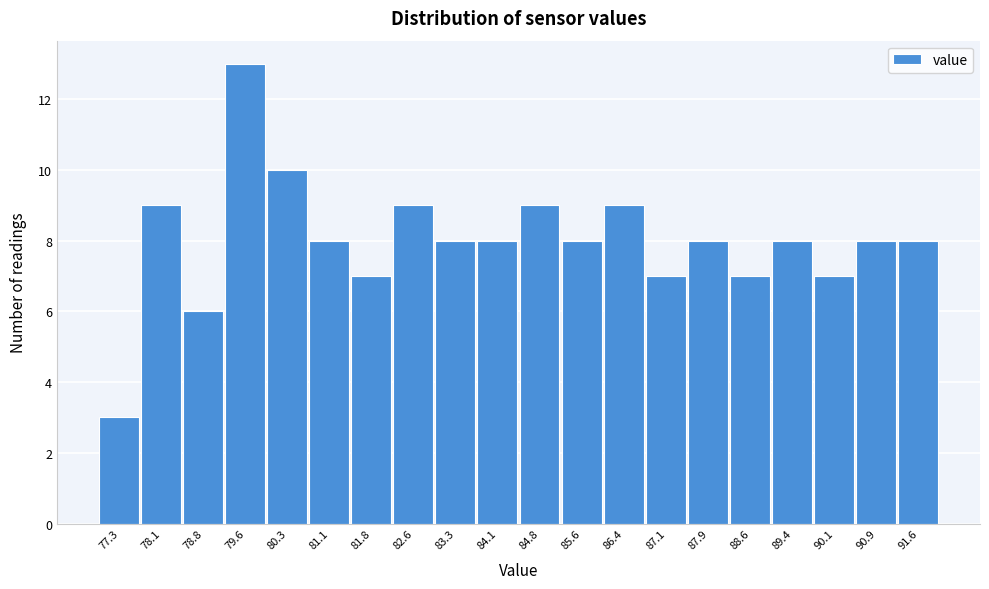

Reading right to left, transcribe all the data shown in this chart.

91.6=8	90.9=8	90.1=7	89.4=8	88.6=7	87.9=8	87.1=7	86.4=9	85.6=8	84.8=9	84.1=8	83.3=8	82.6=9	81.8=7	81.1=8	80.3=10	79.6=13	78.8=6	78.1=9	77.3=3